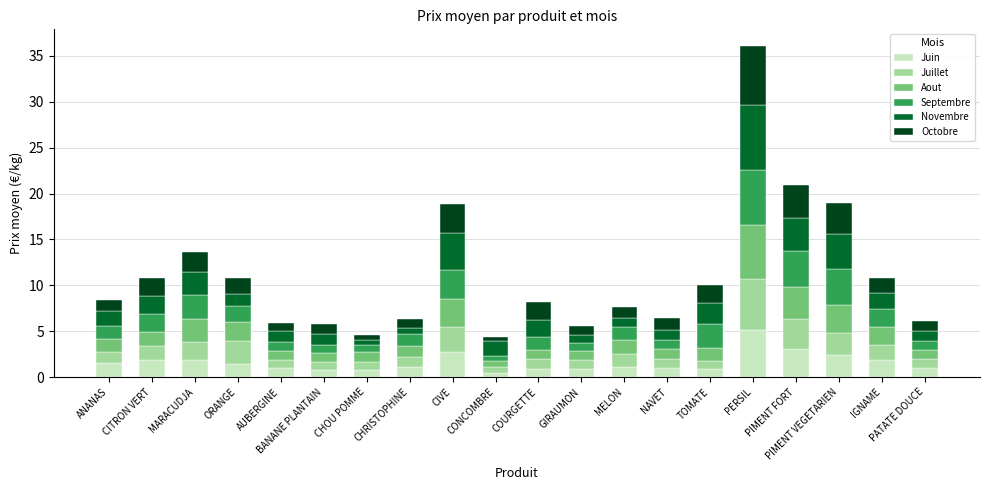

What is the maximum value for Juin?

5.1